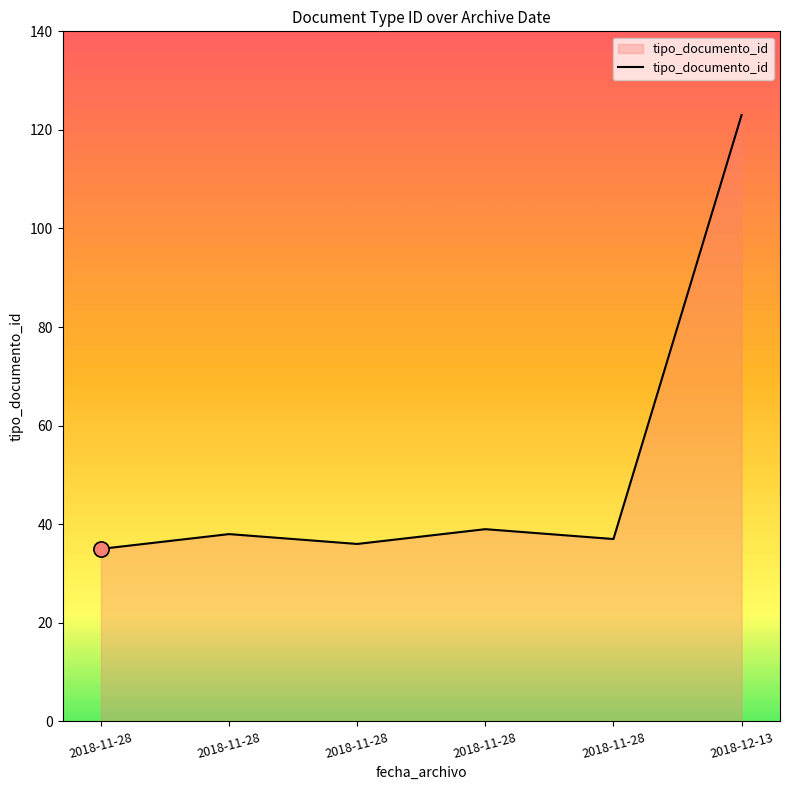

Which has a higher value, 2018-11-28 or 2018-11-28?

2018-11-28